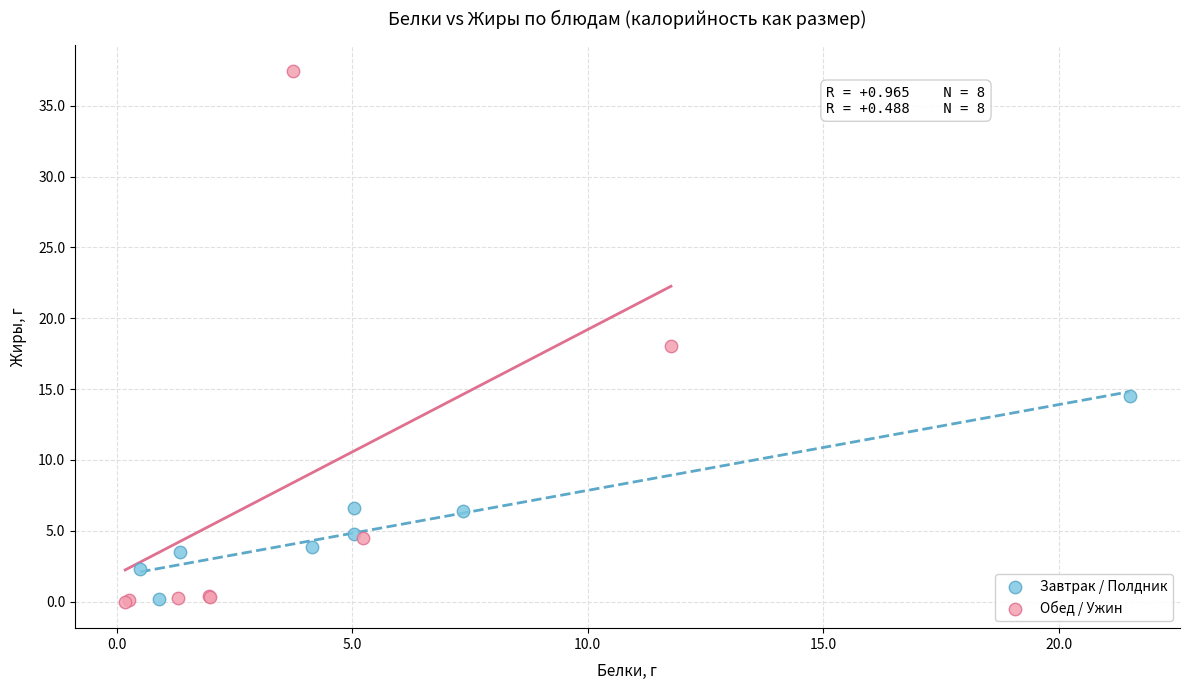

Which series has the largest Y range (max minus min)?

Обед / Ужин